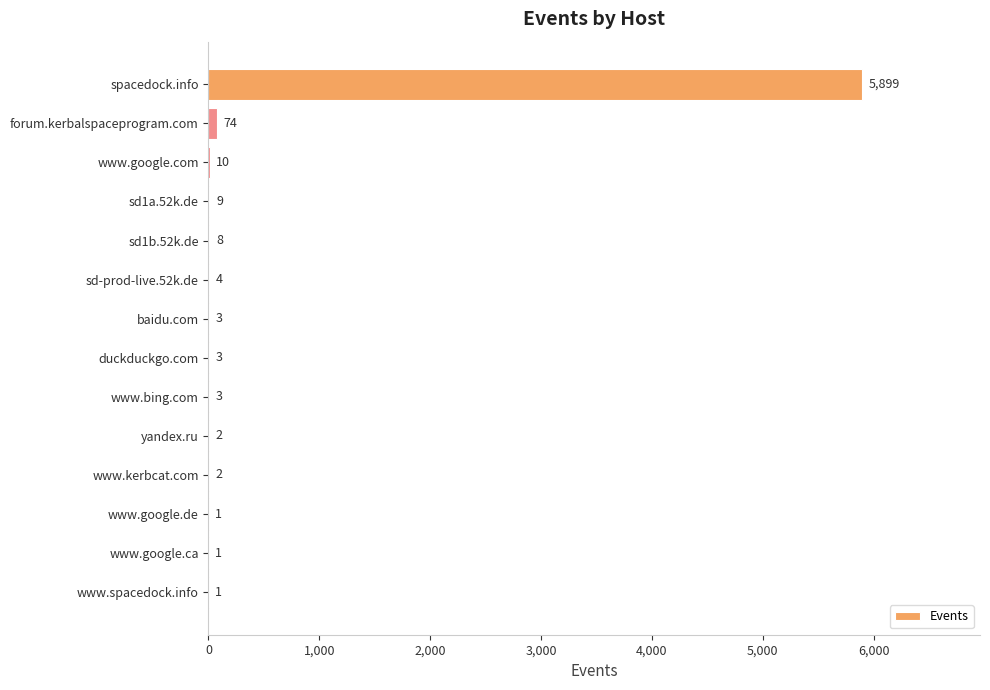

Approximately how many times larger is the value at sd1a.52k.de compared to www.google.ca?

9.0